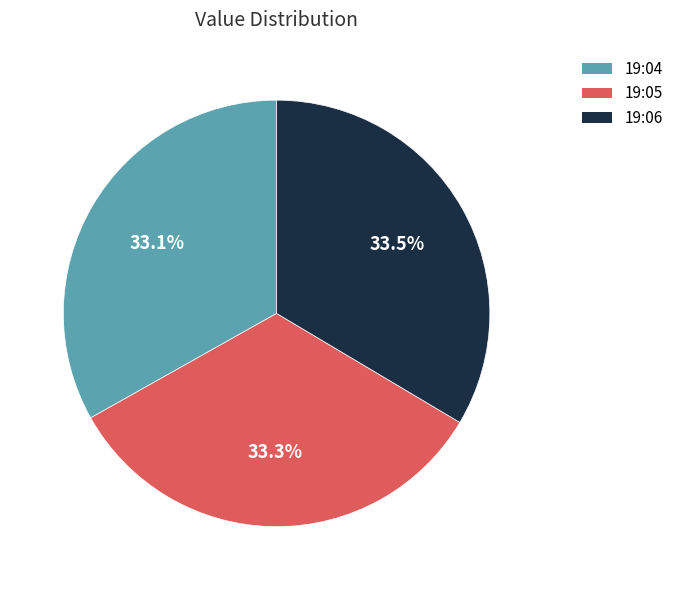

Is there any slice that represents more than half of the pie?

No